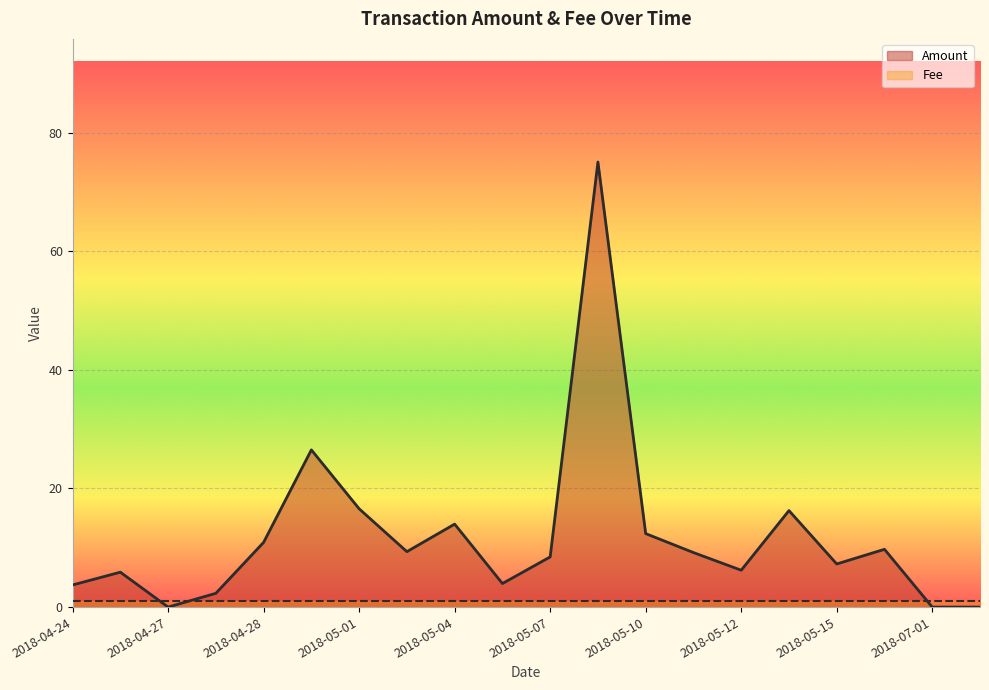

What are all the series names shown in the legend?

Amount, Fee